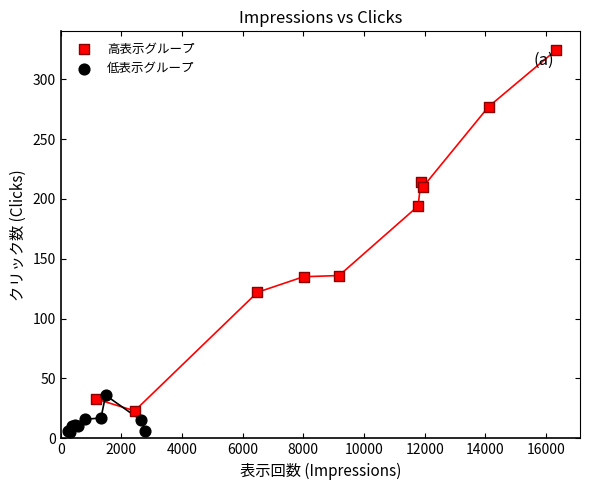

Which series contains the highest Y value?

高表示グループ